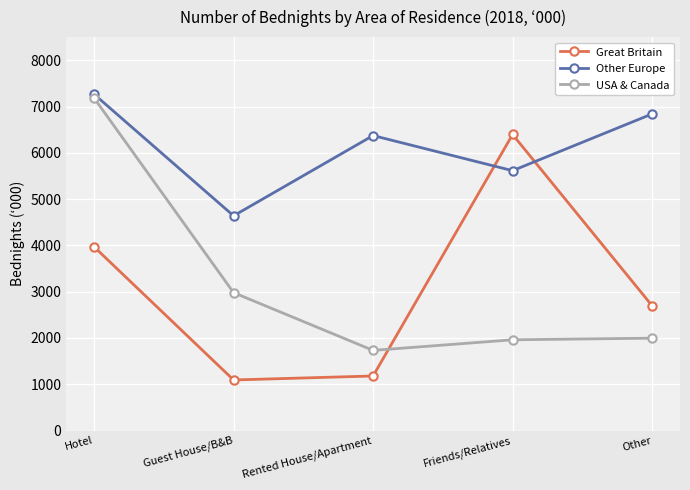

True or false: USA & Canada has a value of 2742 at Rented House/Apartment.

False